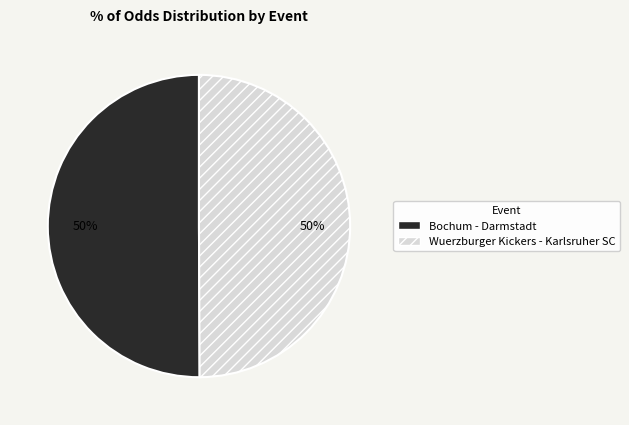

The Wuerzburger Kickers - Karlsruher SC slice represents 50% of the pie. True or false?

True